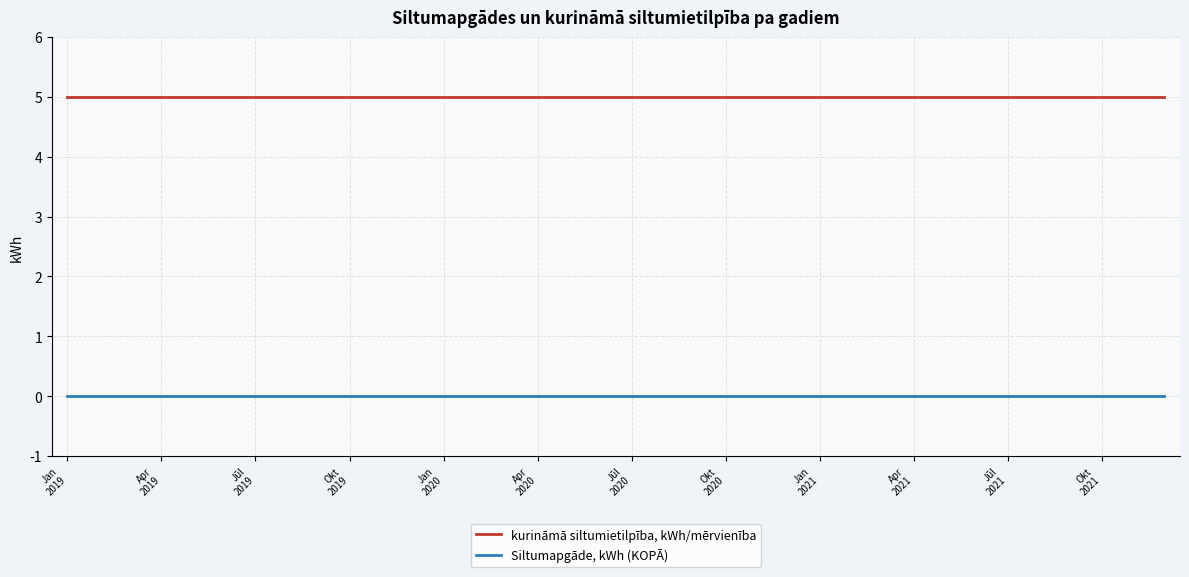

List the series in order of their peak value, lowest first.

Siltumapgāde, kWh (KOPĀ), kurināmā siltumietilpība, kWh/mērvienība